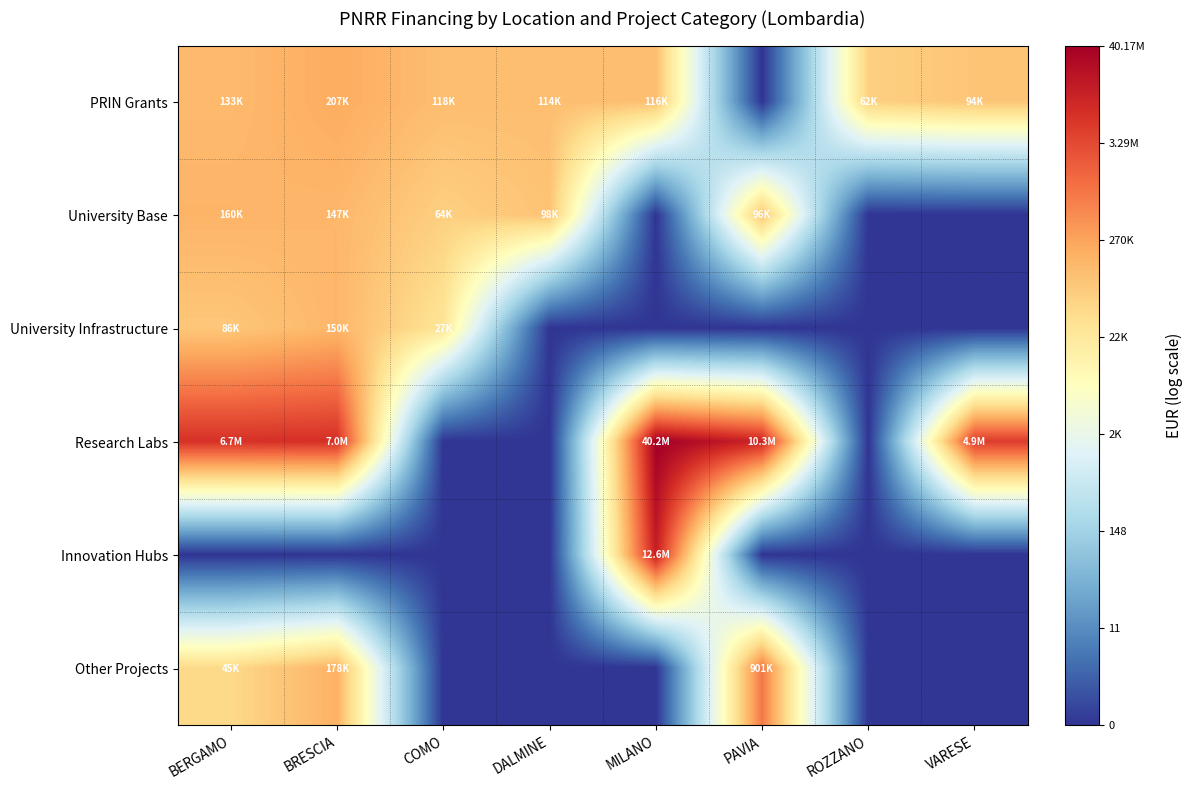

At which category is the sum across all series the highest?

BRESCIA